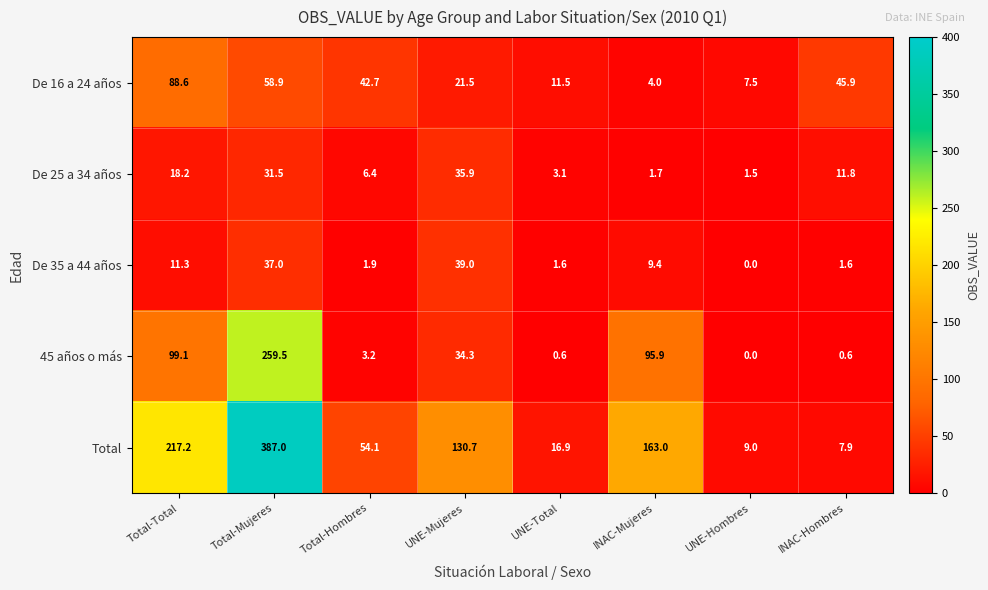

At INAC-Mujeres, list the series in order from largest to smallest.

Total, 45 años o más, De 35 a 44 años, De 16 a 24 años, De 25 a 34 años